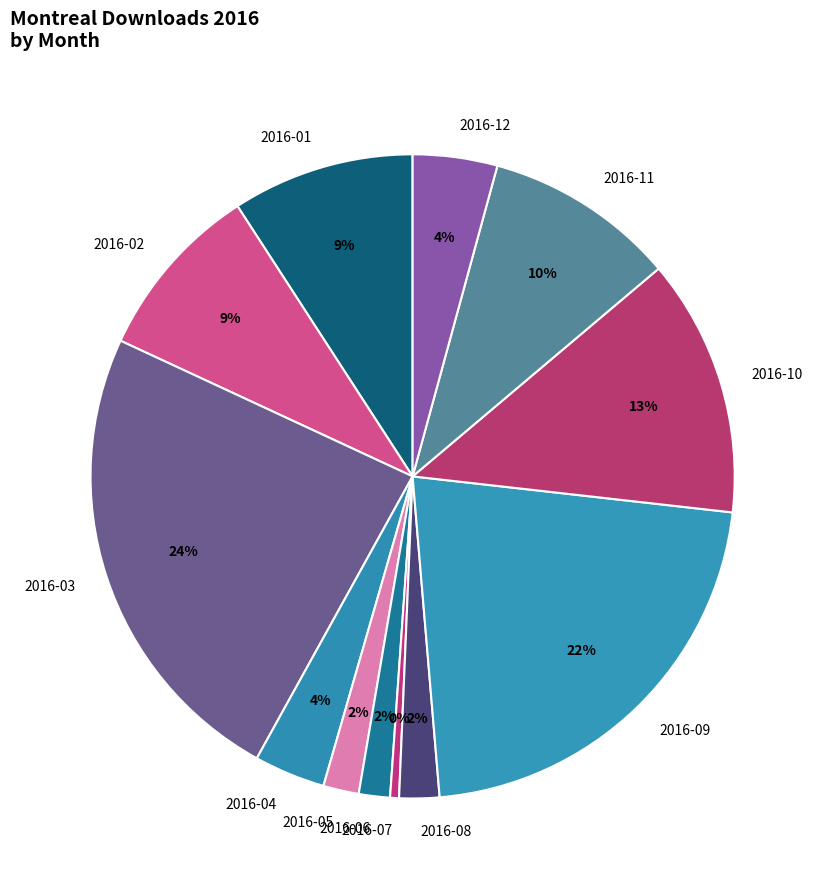

Which slice is the largest?

2016-03